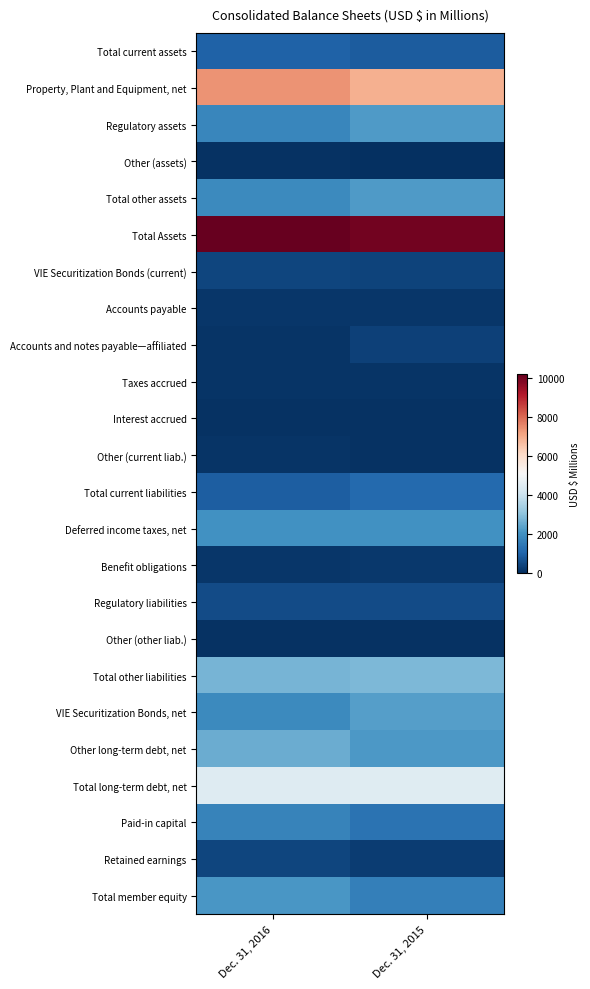

What is the minimum value shown in the chart?

16